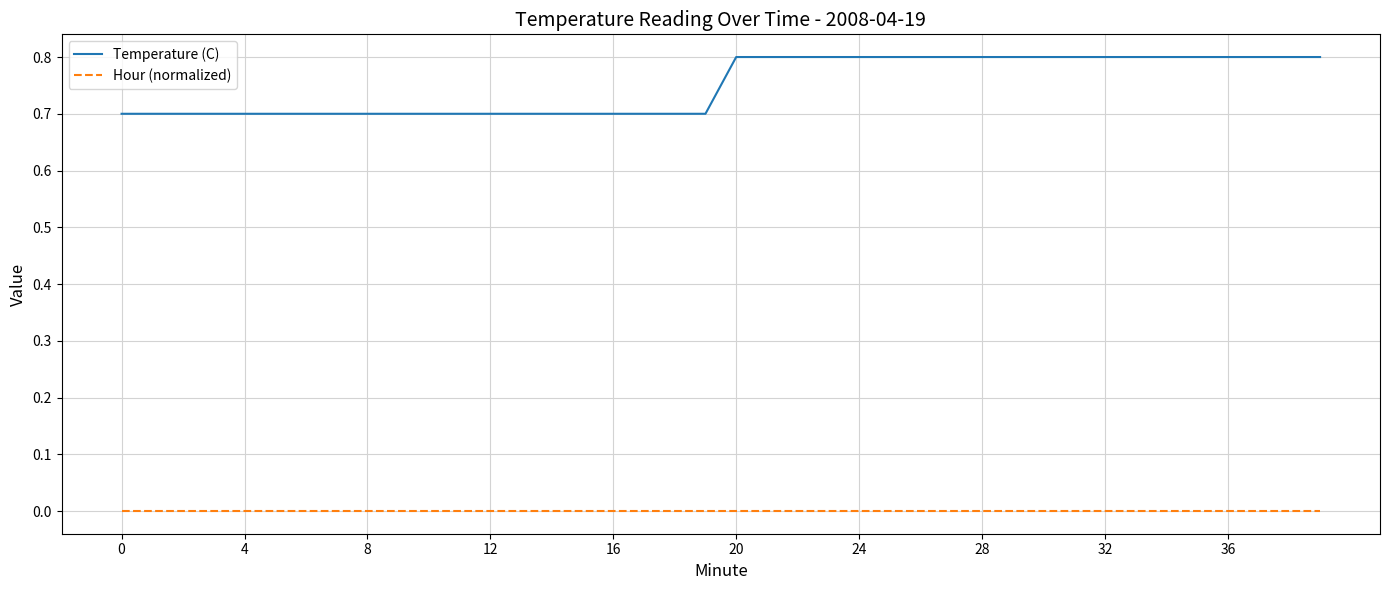

Which series has the widest spread of values?

Temperature (C)